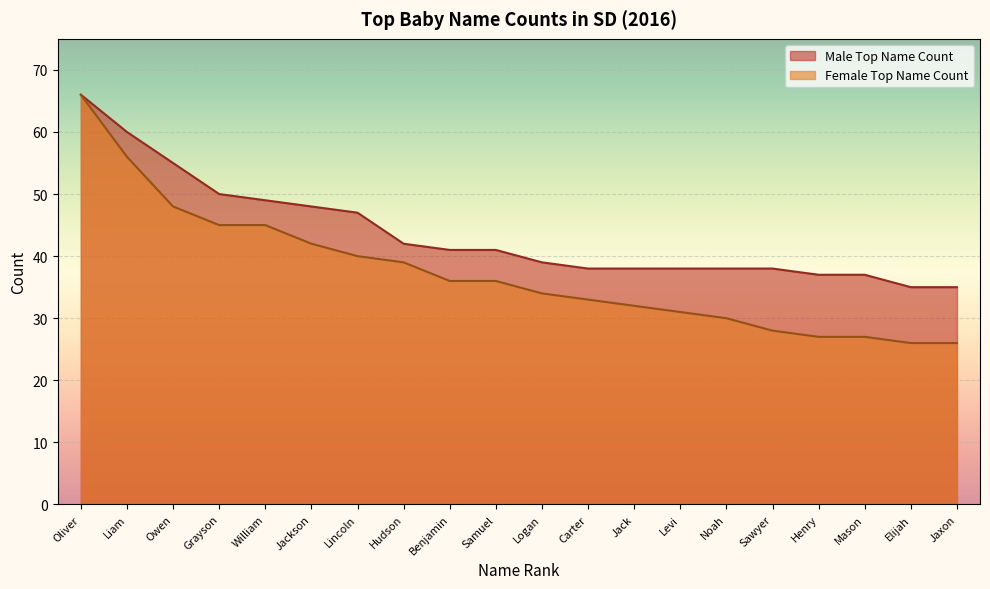

What is the maximum value for Female Top Name Count?

66